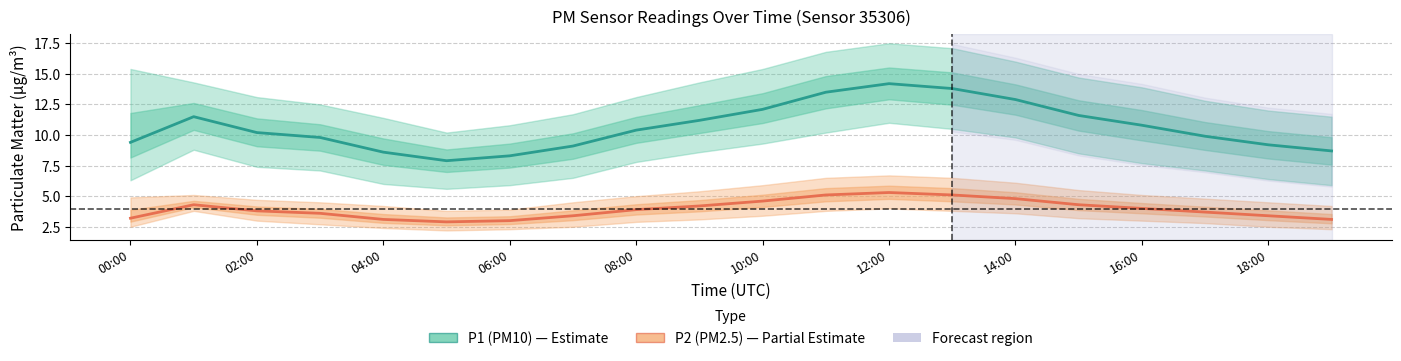

Which series has the largest range (max minus min)?

P1 (PM10)